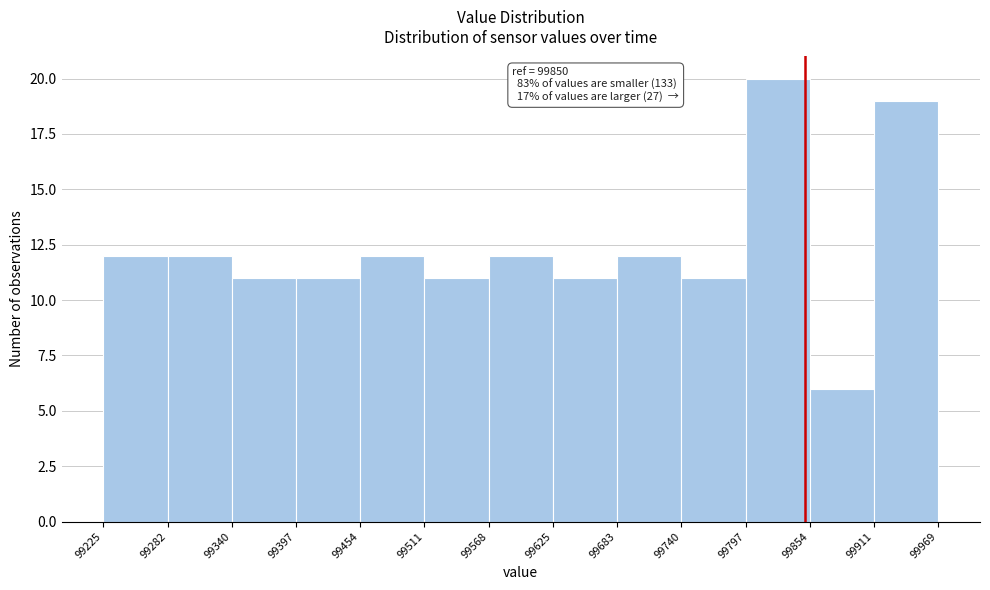

Which range on the x-axis has the tallest bar?

99797 to 99854